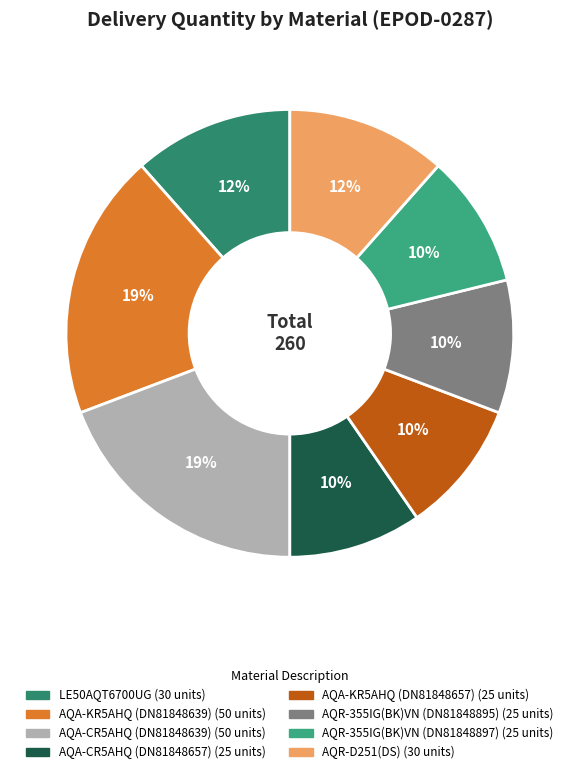

Which category has the biggest portion of the pie?

AQA-KR5AHQ (81848639)